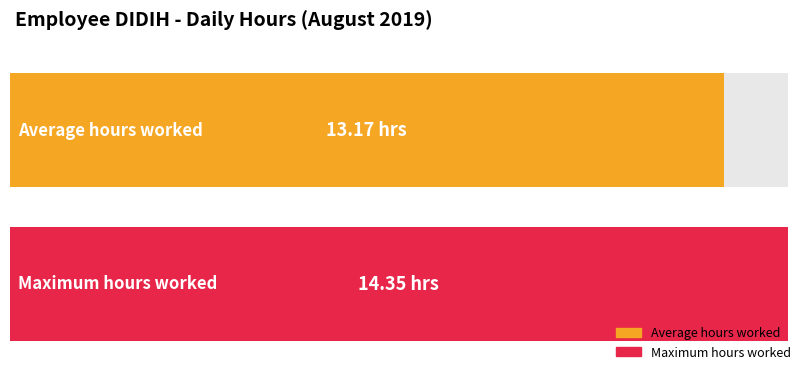

Are the bars horizontal?

Yes